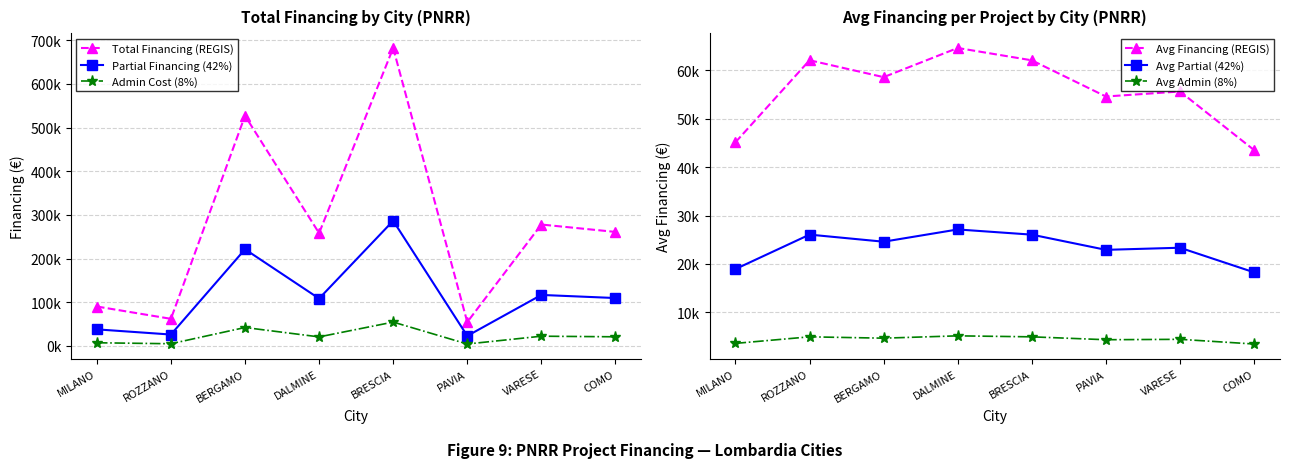

Rank the series by their maximum value, from highest to lowest.

Total Financing (REGIS), Partial Financing (42%), Avg Financing (REGIS), Admin Cost (8%), Avg Partial (42%), Avg Admin (8%)